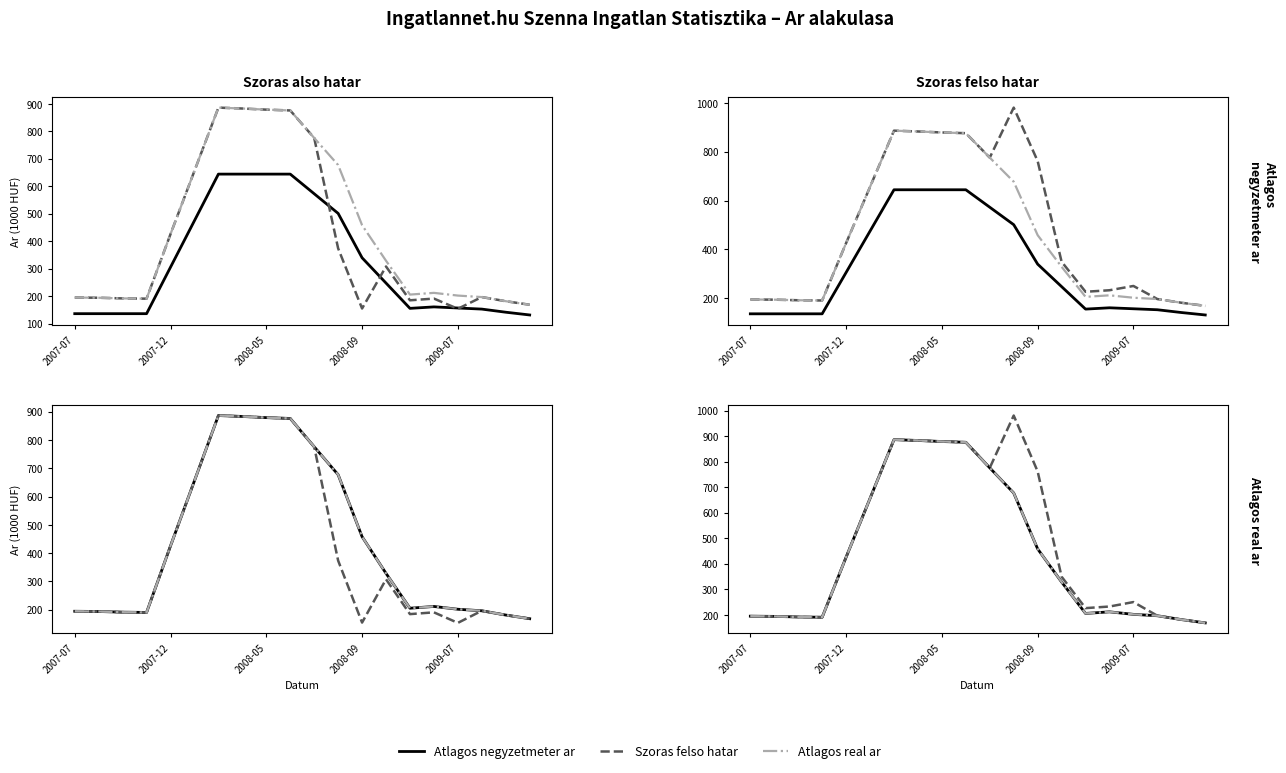

Is the value of Atlagos real ar at 13 greater than the value of Atlagos negyzetmeter ar at 2007-07?

Yes